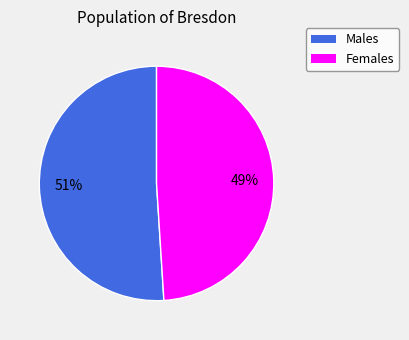

To the nearest percent, what is the difference between the largest and smallest slice percentages?

2%